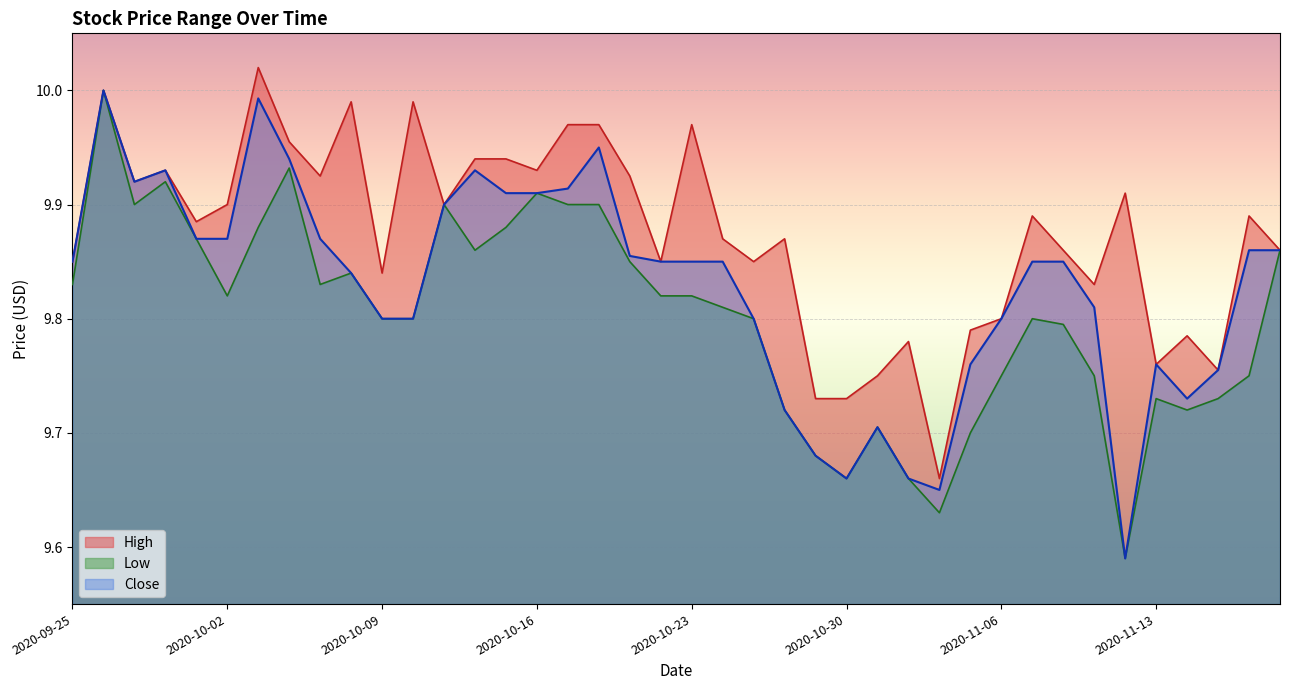

What is the difference between the second highest and minimum values in the Close series?

0.4